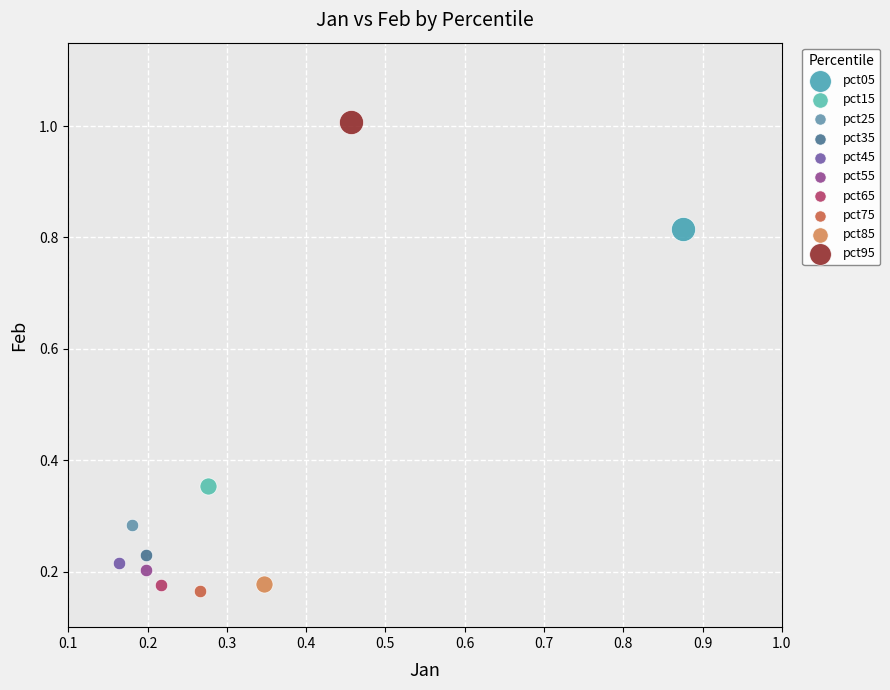

Which series reaches the maximum Y coordinate?

pct95